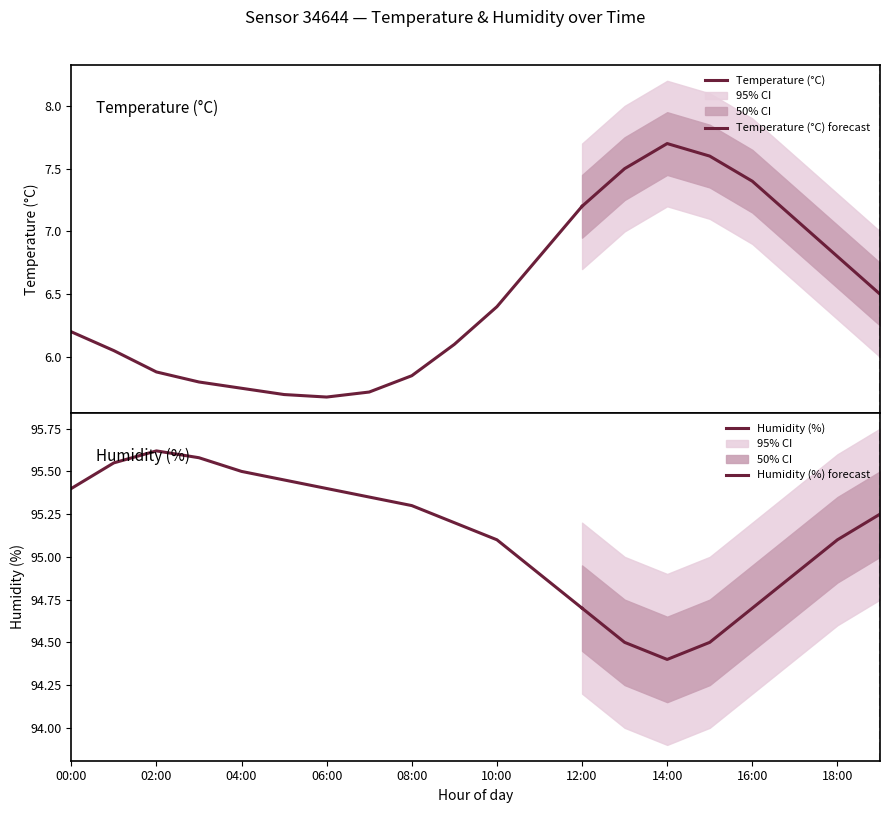

How many data points does each series have?

20